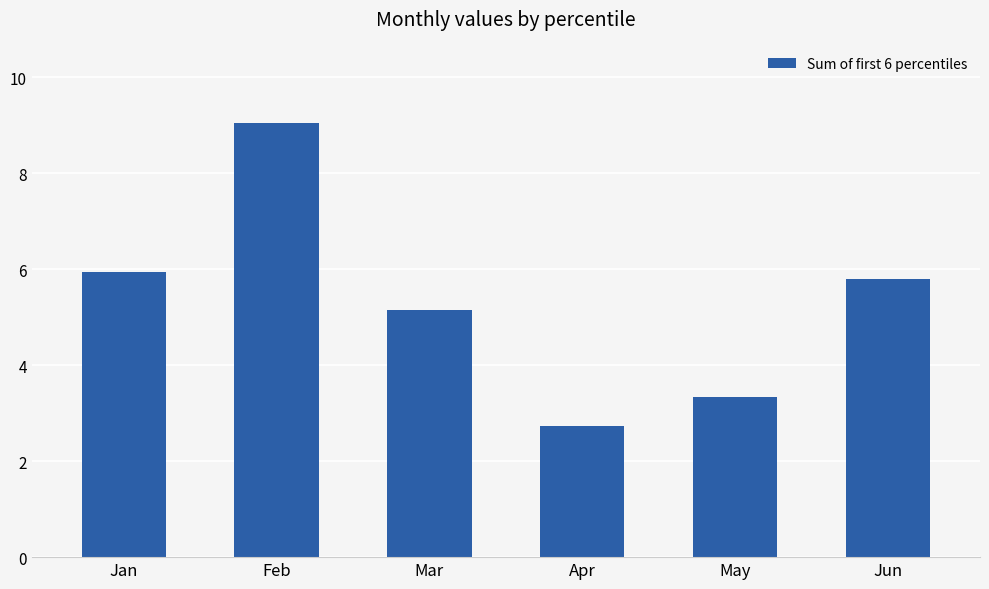

What is the smallest value displayed?

2.7